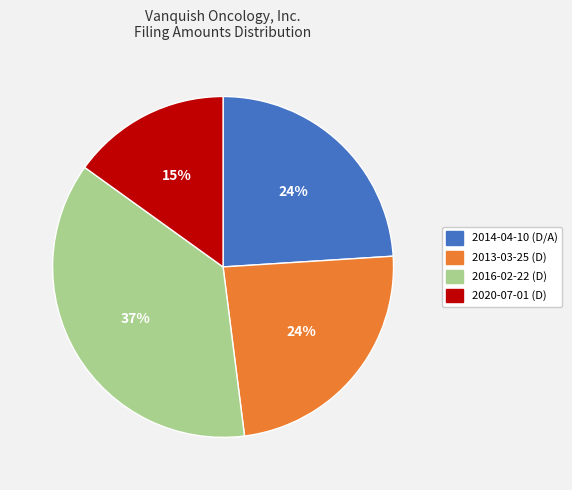

How many segments does this pie chart have?

4